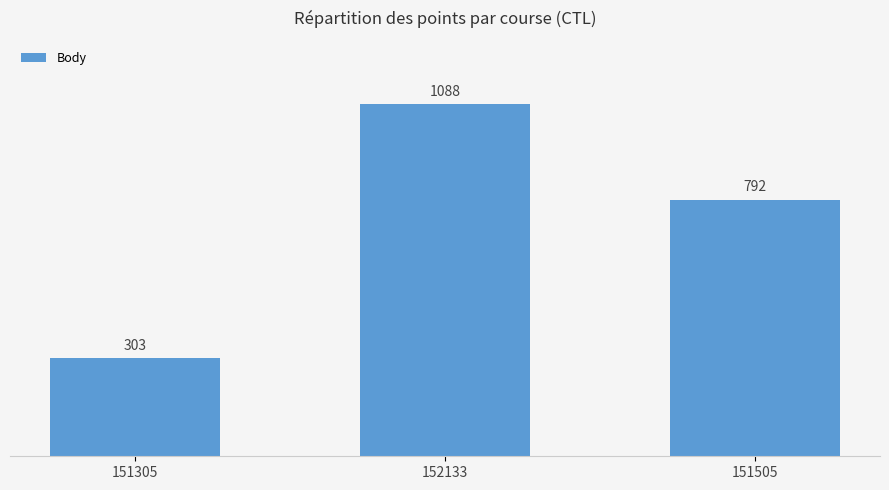

At which label is the value closest to 695?

151505